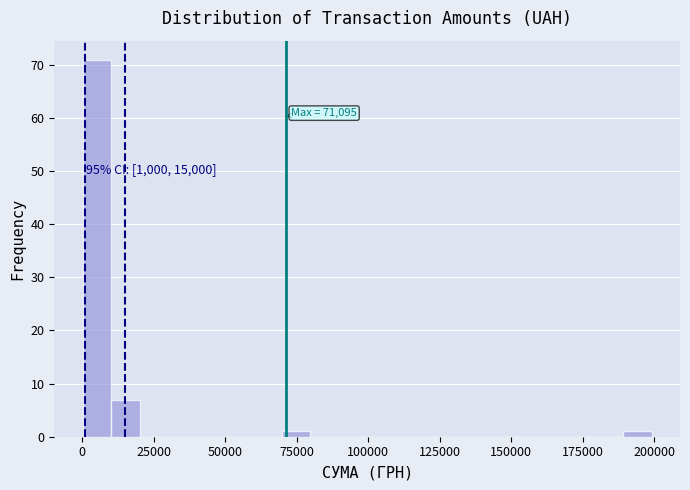

Around what value on the x-axis is the tallest bar? Give the approximate position of its centre, as read against the axis.

5000